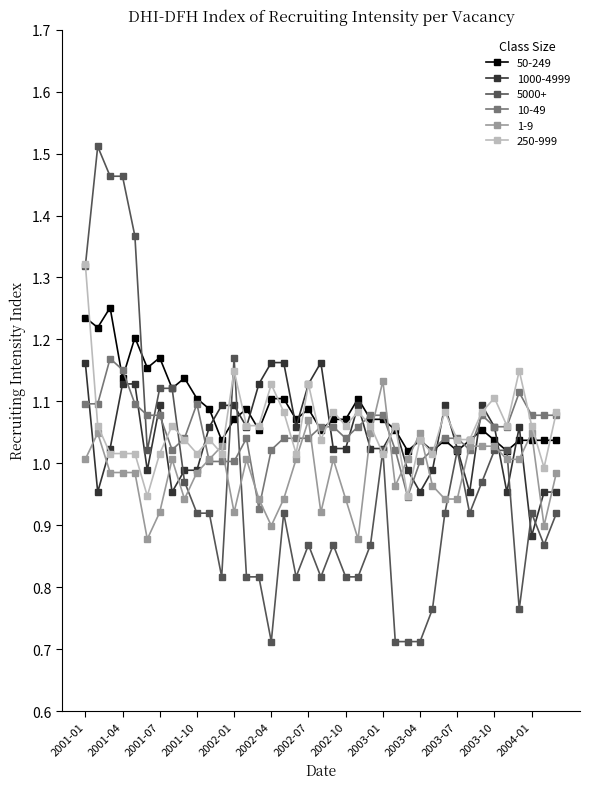

Which series has the largest range (max minus min)?

5000+